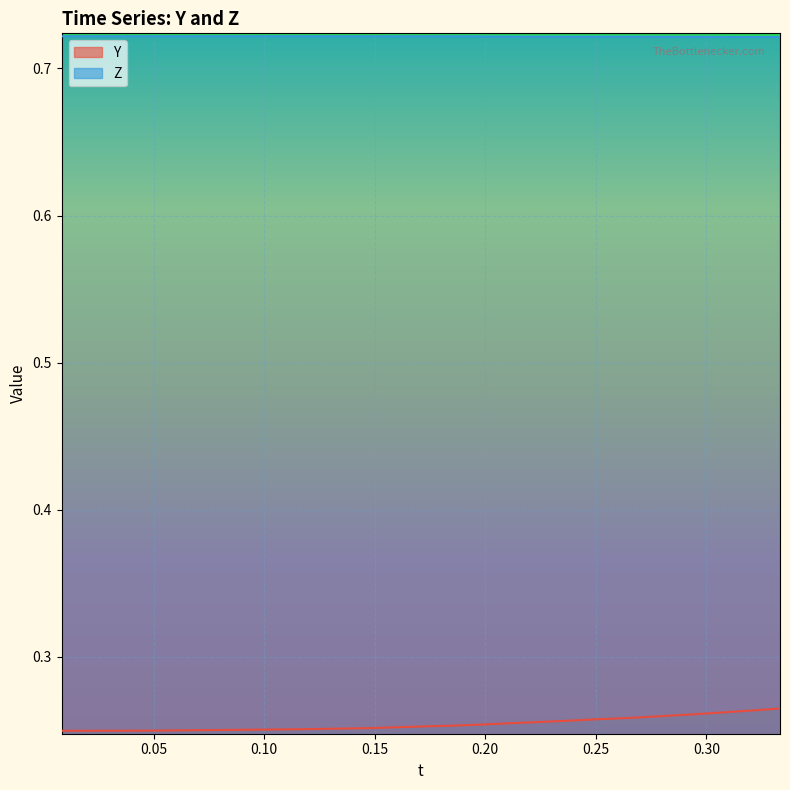

In Z, how many points are lower than both neighbors (excluding endpoints)?

5